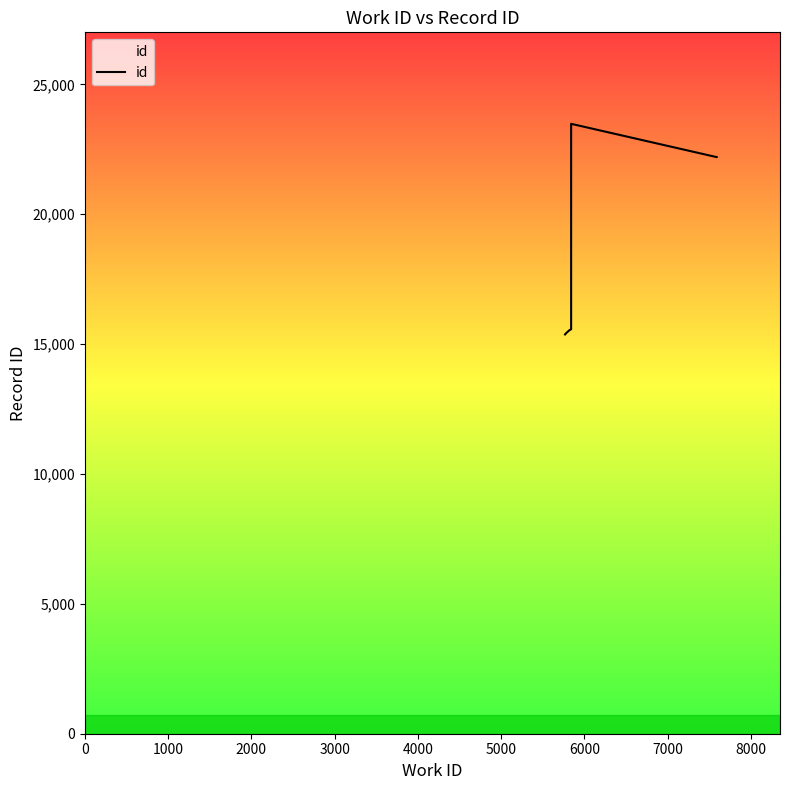

Is this an area chart (filled region under the line)?

No